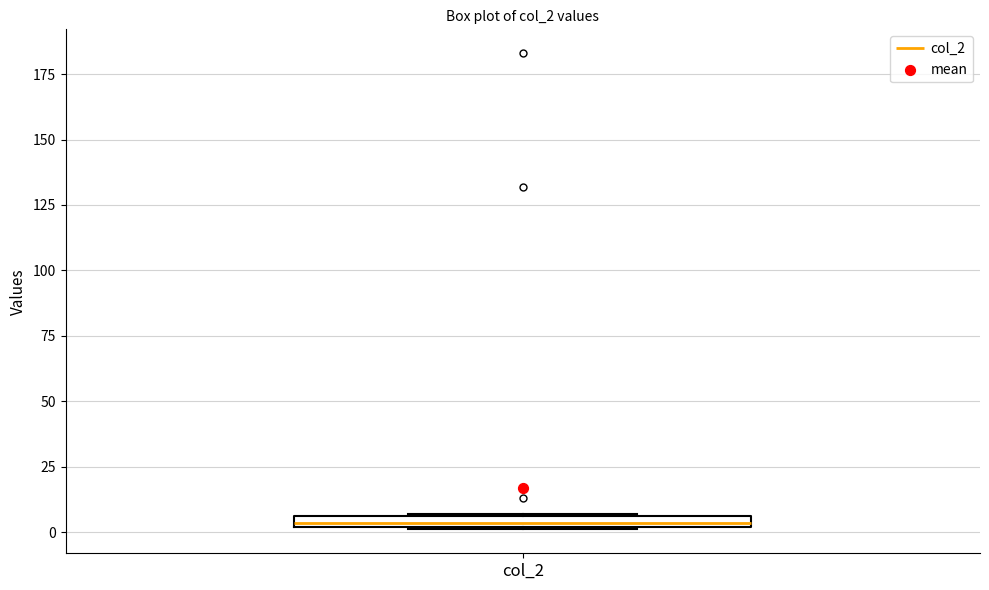

Where is the upper edge of the box for col_2 on the y-axis? The values are not printed on the chart, so give them approximately, as read against the axis.

5